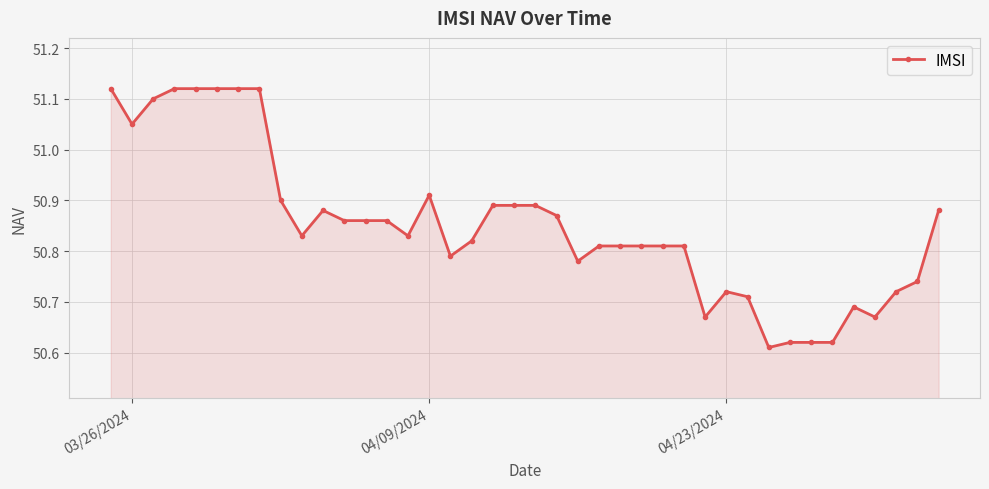

What is the difference between the second highest and second lowest values?

0.5